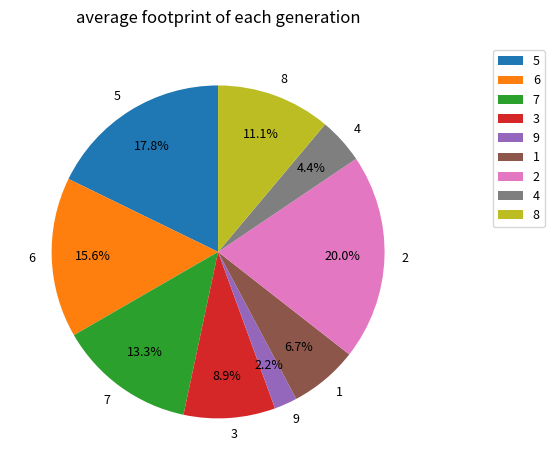

Which slice is the smallest?

9